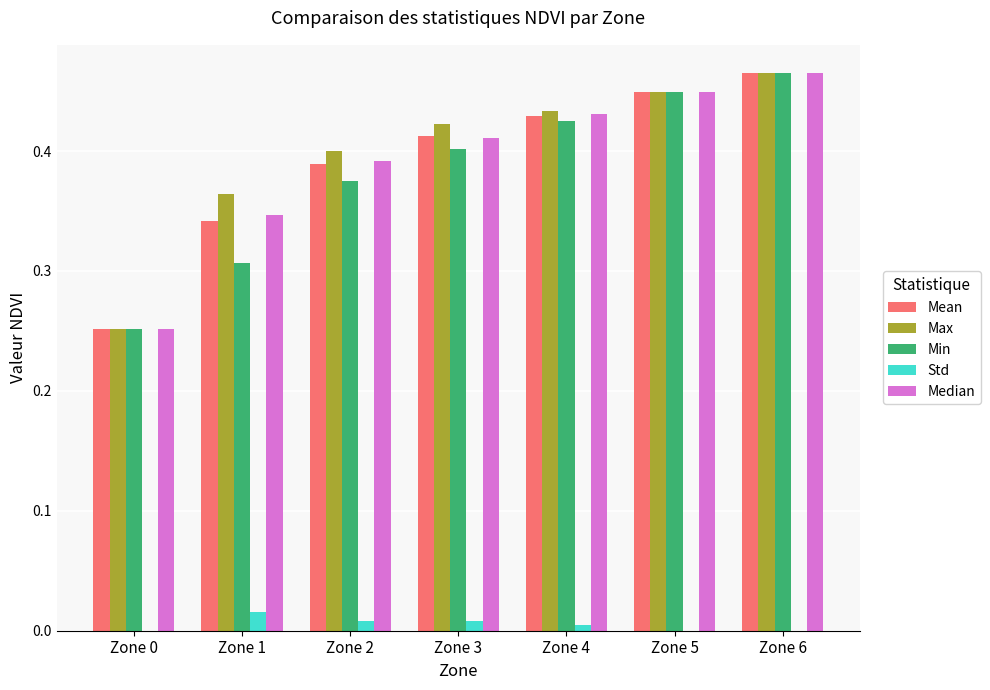

Which series has the largest total across all categories?

Max